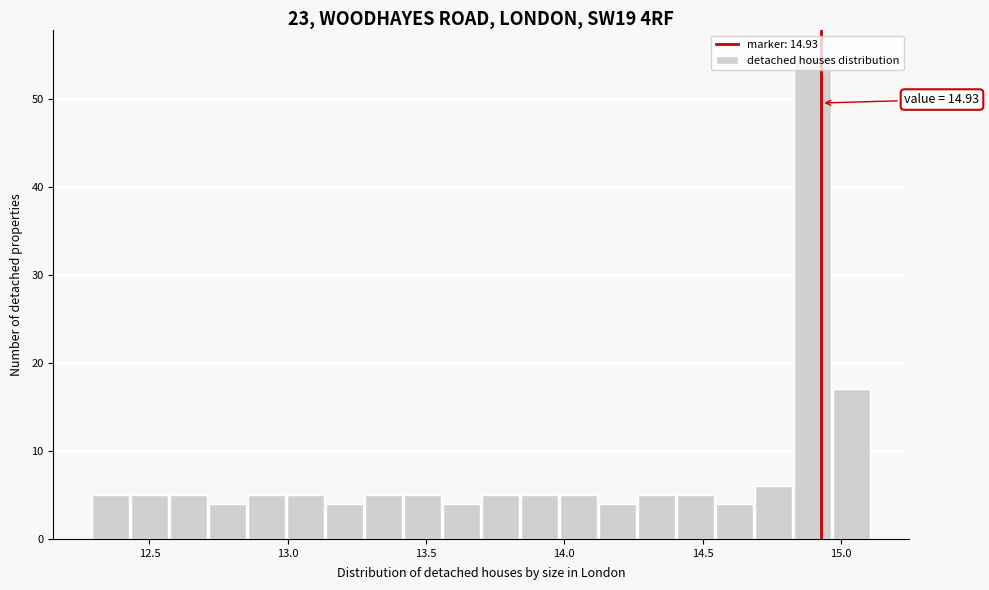

Read against the x-axis, roughly where is the centre of the tallest bar?

14.90